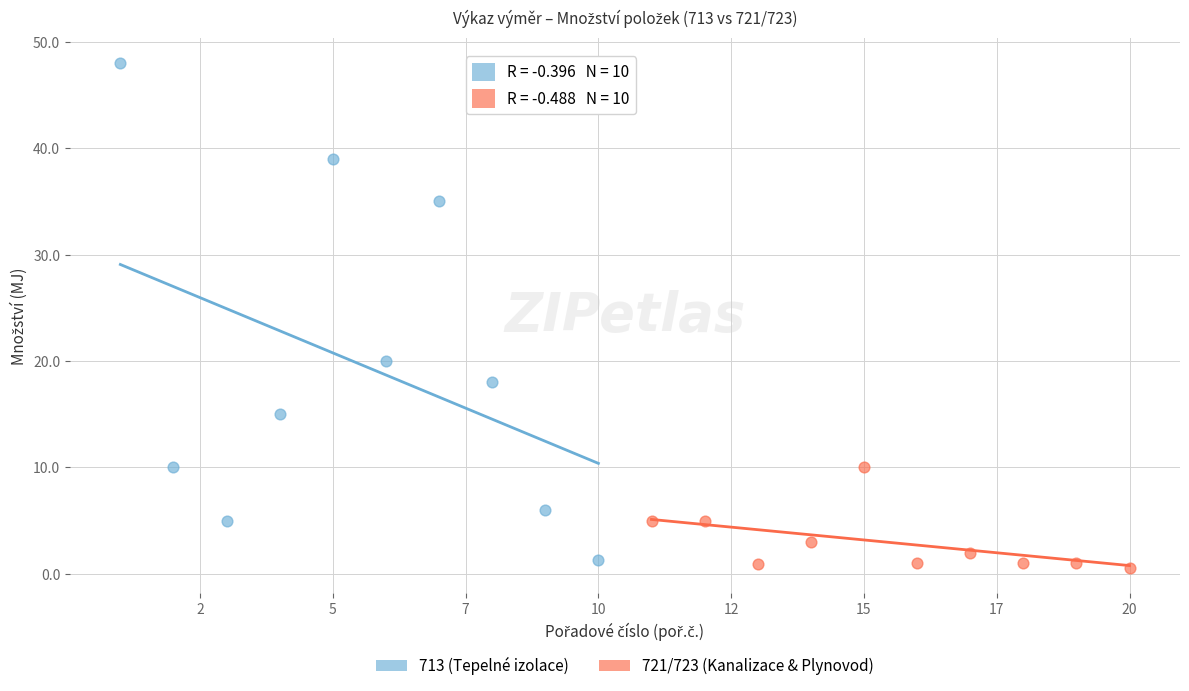

Which series contains the highest Y value?

713 (Tepelné izolace)